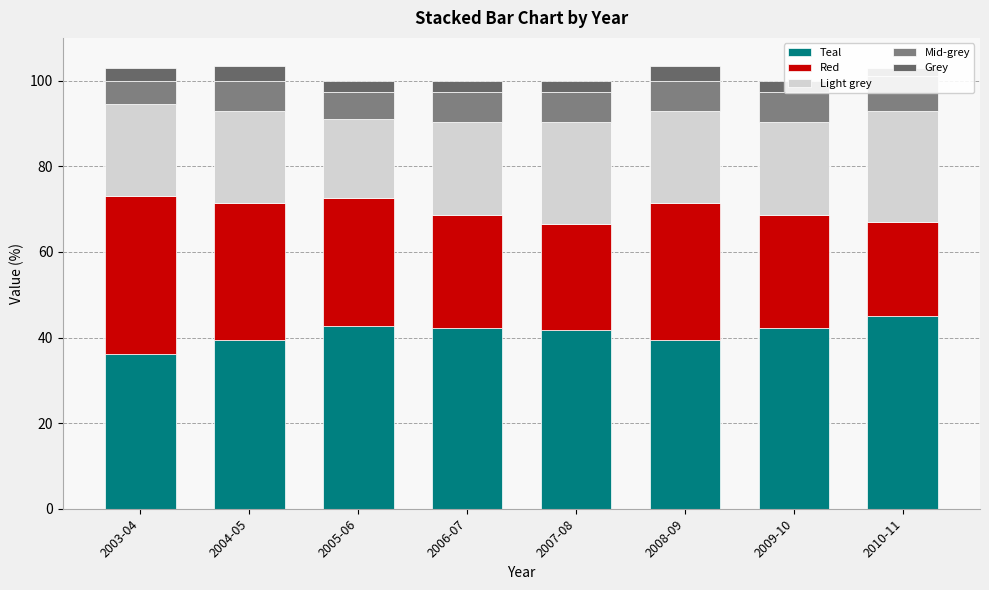

Which series has the largest total across all categories?

Teal